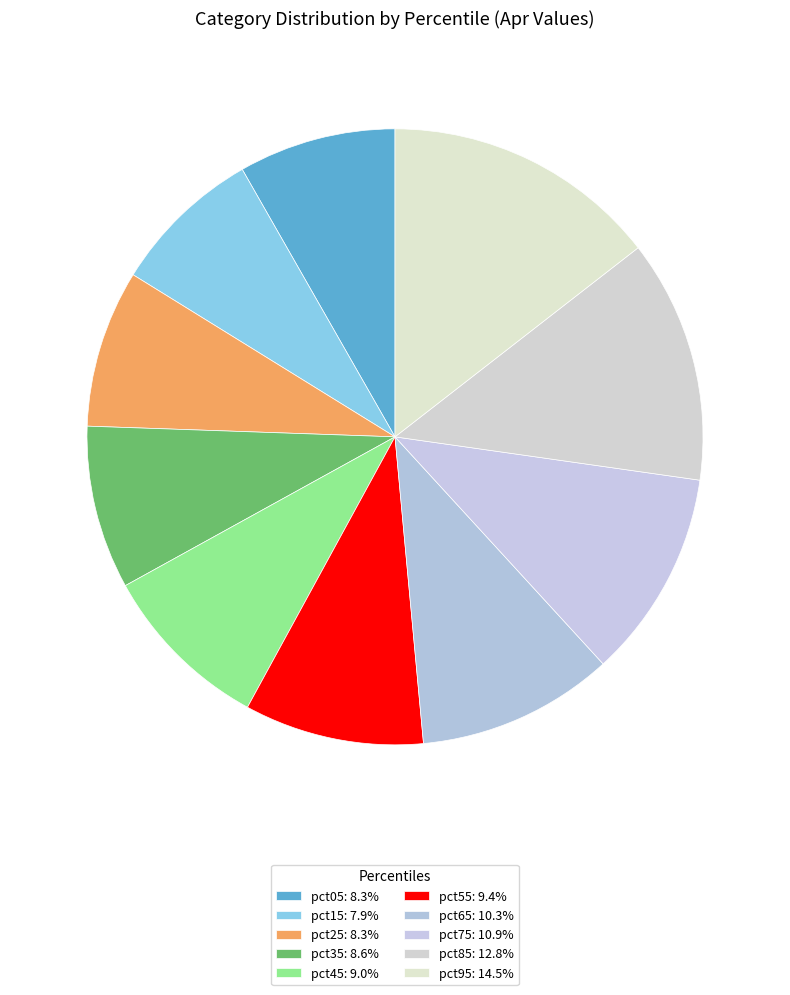

Is pct65 the majority of the pie?

No